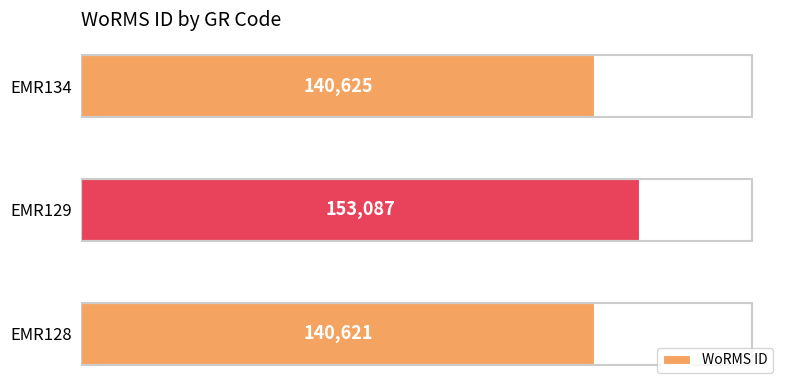

Count the number of categories in the chart.

3